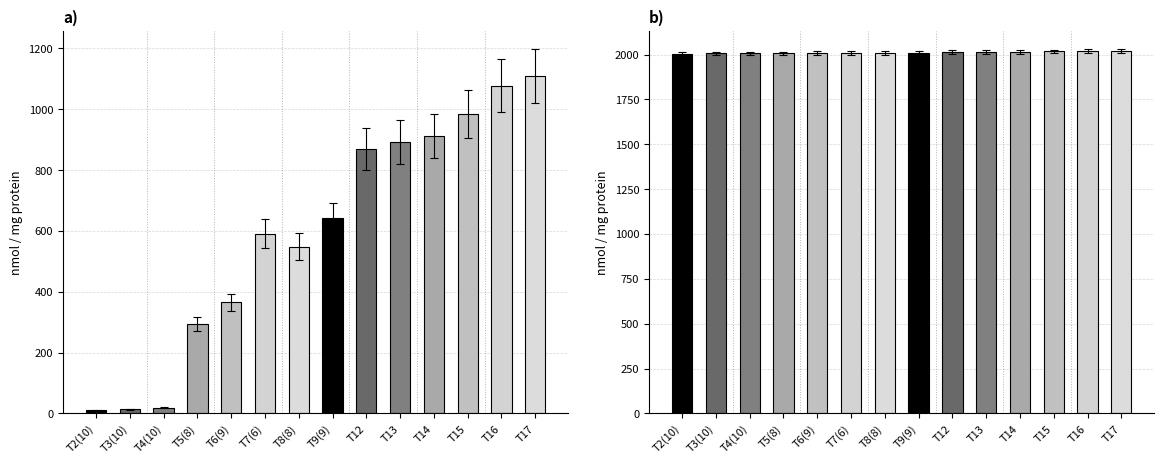

How many bars are there in total?

28